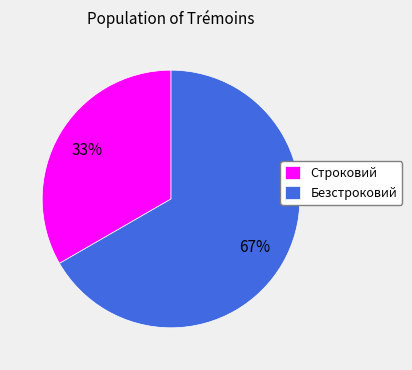

Combined, do Безстроковий and Строковий account for over 50%?

Yes